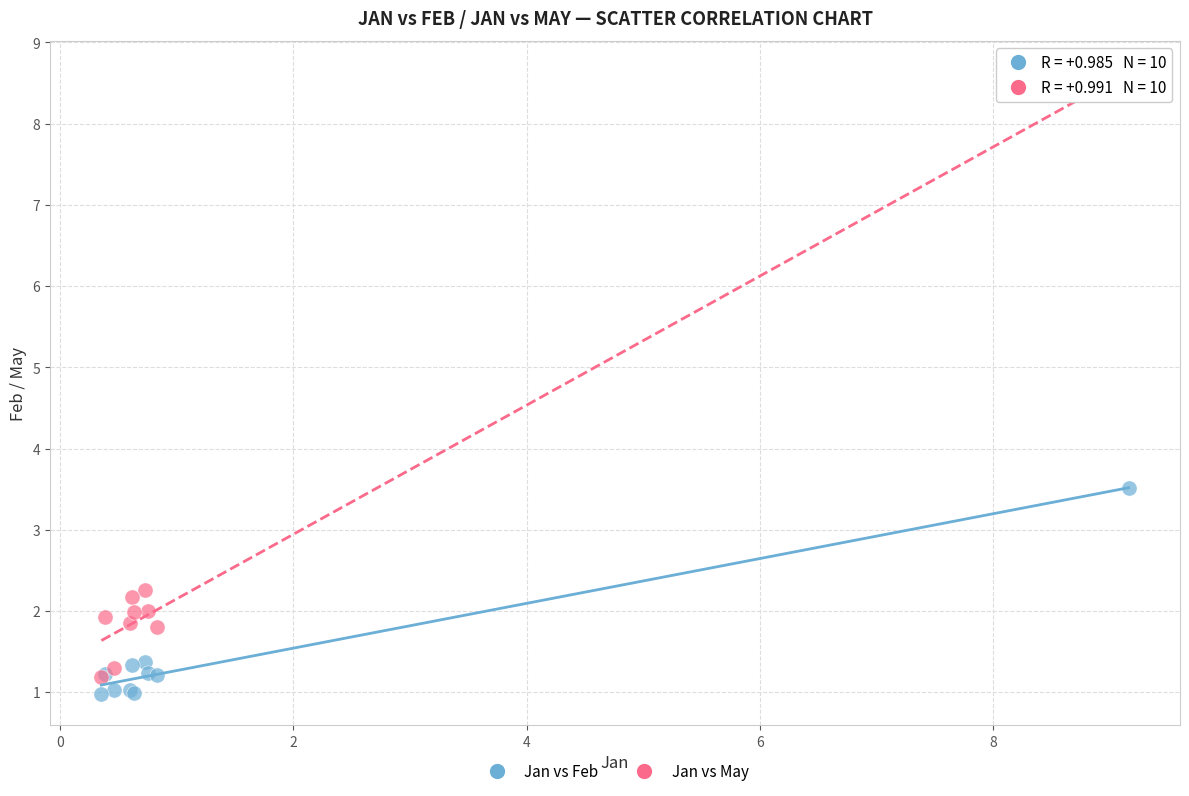

What are all the series names shown in the legend?

Jan vs Feb, Jan vs May